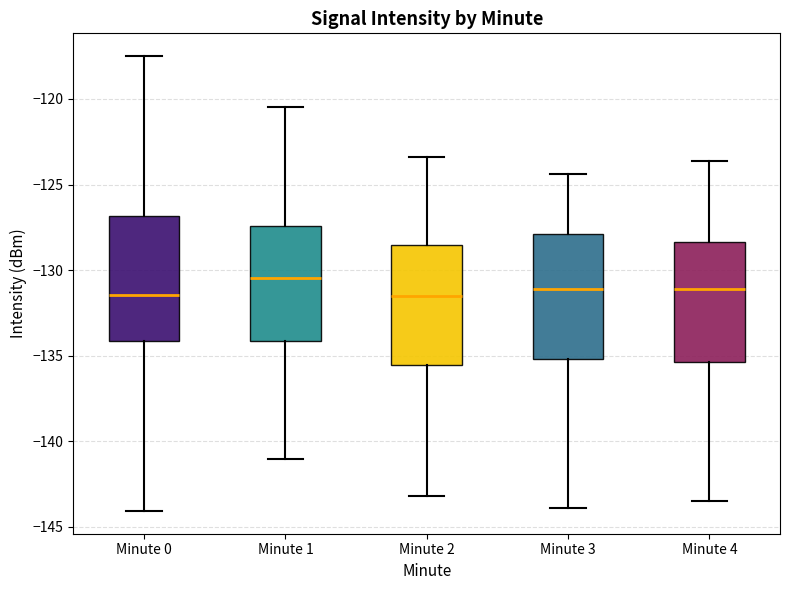

Where does the lower whisker of the box for Minute 1 end on the y-axis? The values are not printed on the chart, so give them approximately, as read against the axis.

-141.0